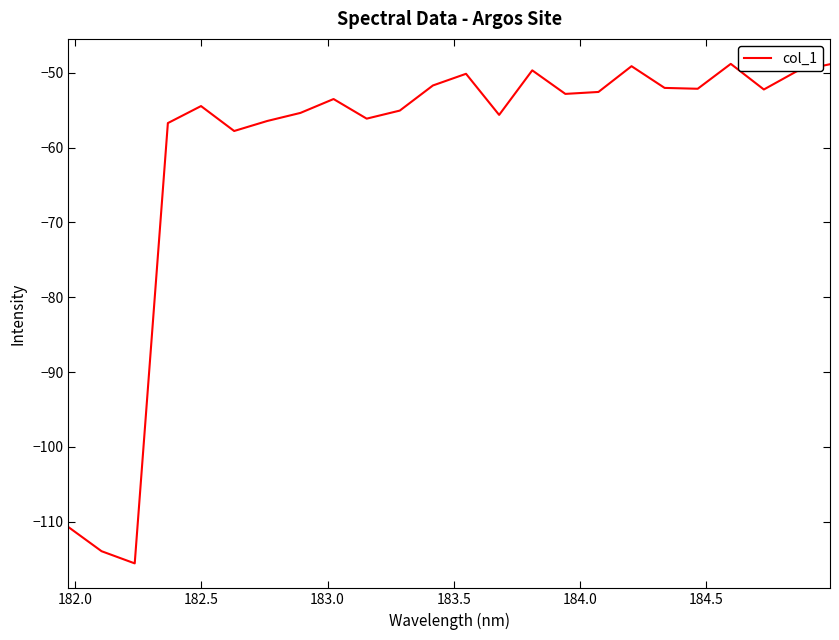

What is the smallest value displayed?

-115.6